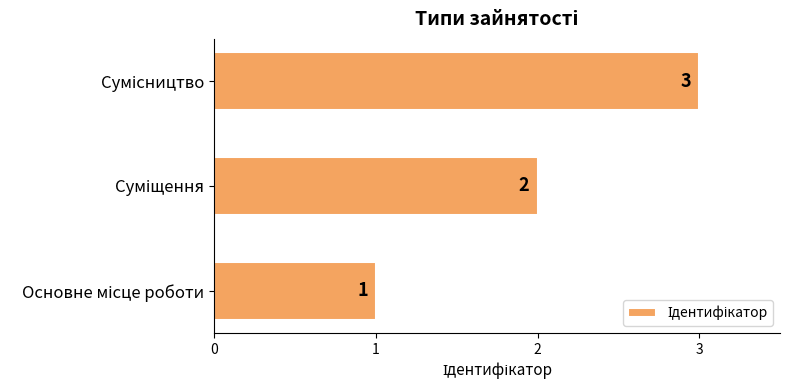

What is the maximum value shown in the chart?

3